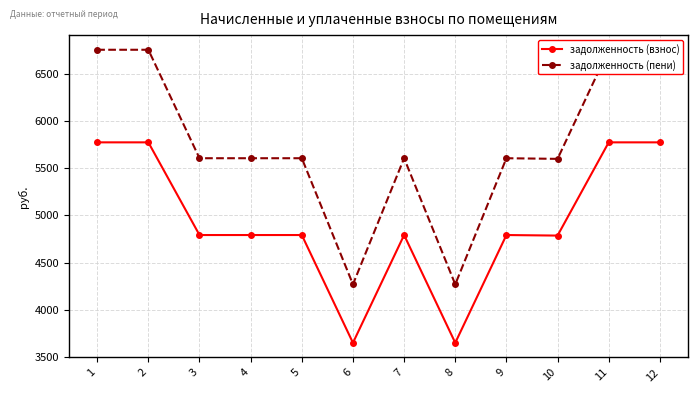

What is the value of the задолженность (пени) point at the 8th from the left?

4268.3